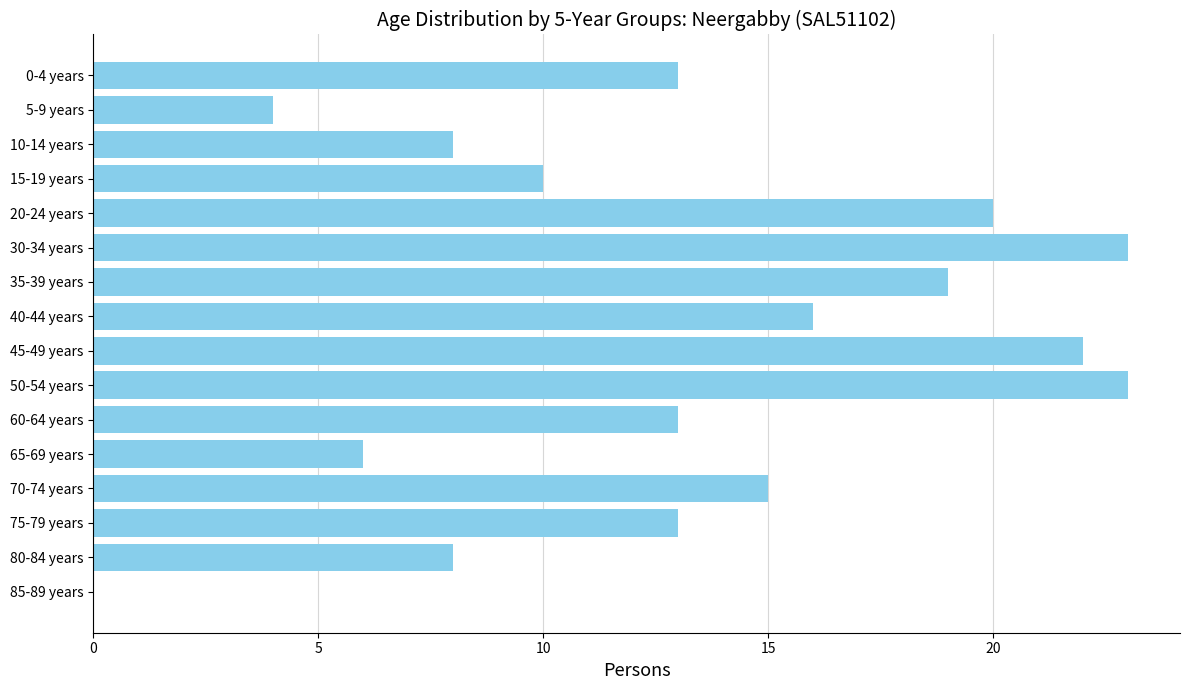

How many distinct data groups are displayed?

1